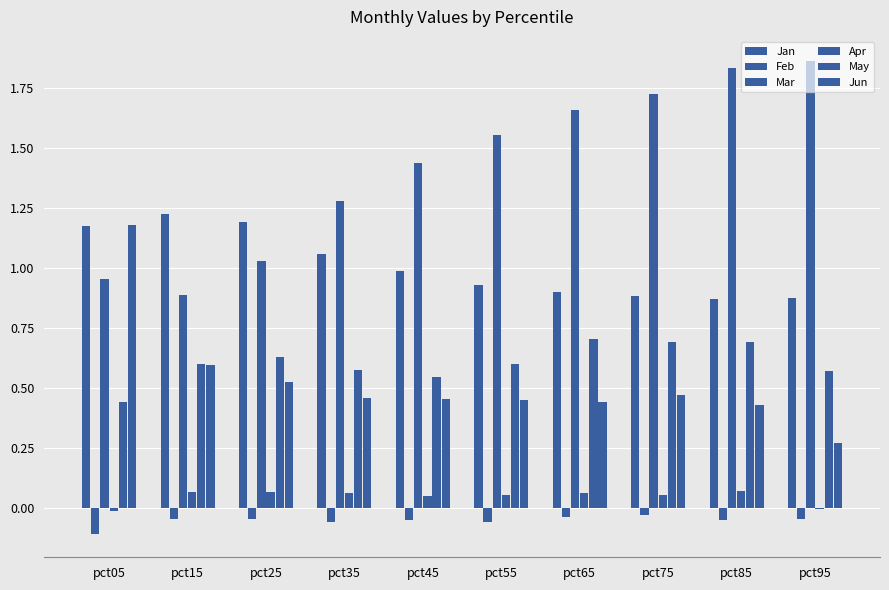

What is the total value across all series at pct55?

3.5